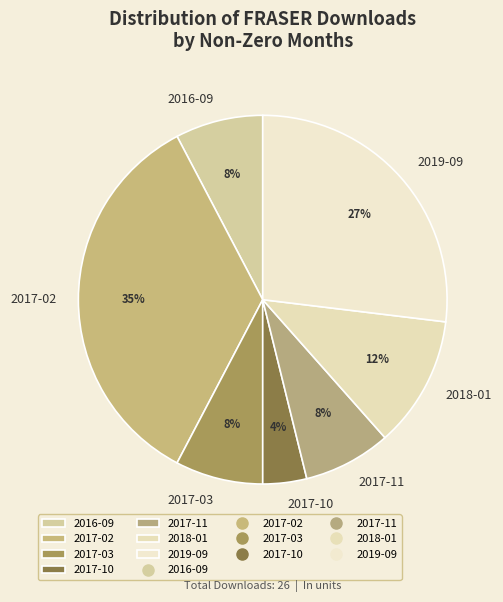

Does any single category account for the majority?

No